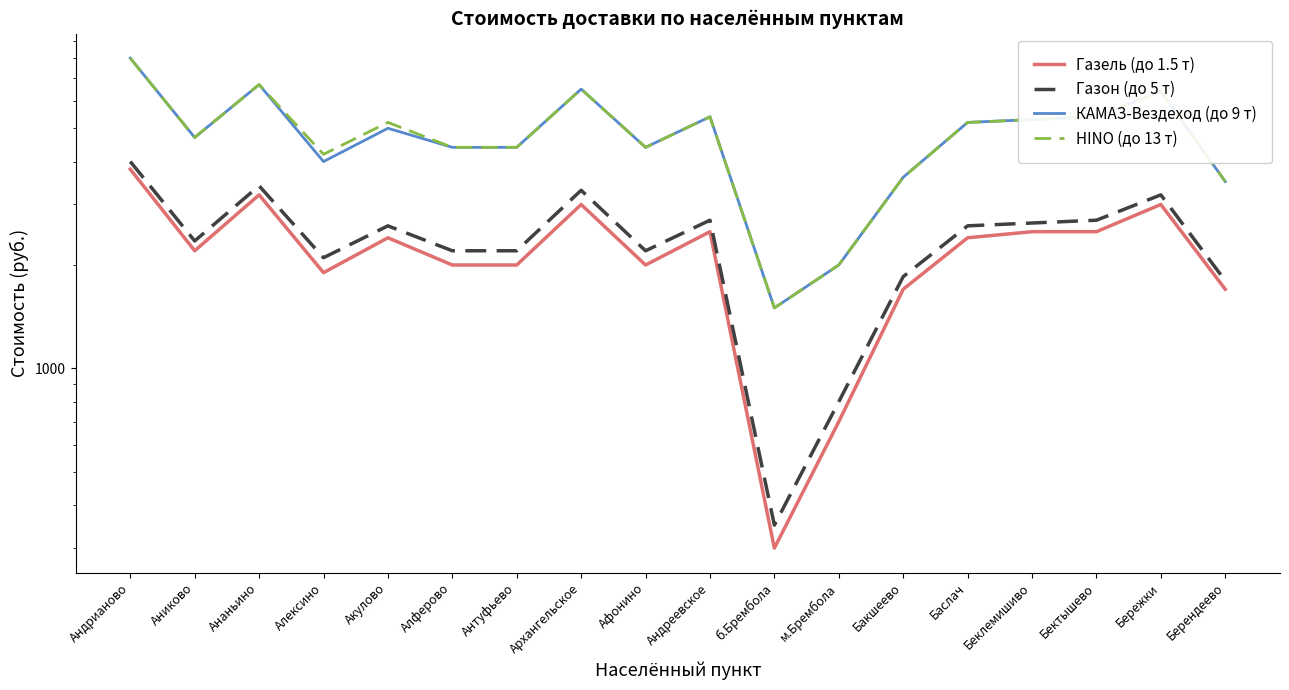

Reading right to left, what are all the values shown in this chart?

Газель (до 1.5 т): Берендеево=1700	Бережки=3000	Бектышево=2500	Беклемишиво=2500	Баслач=2400	Бакшеево=1700	м.Брембола=700	б.Брембола=300	Андреевское=2500	Афонино=2000	Архангельское=3000	Антуфьево=2000	Алферово=2000	Акулово=2400	Алексино=1900	Ананьино=3200	Аниково=2200	Андрианово=3800
Газон (до 5 т): Берендеево=1800	Бережки=3200	Бектышево=2700	Беклемишиво=2650	Баслач=2600	Бакшеево=1850	м.Брембола=800	б.Брембола=350	Андреевское=2700	Афонино=2200	Архангельское=3300	Антуфьево=2200	Алферово=2200	Акулово=2600	Алексино=2100	Ананьино=3400	Аниково=2350	Андрианово=4000
КАМАЗ-Вездеход (до 9 т): Берендеево=3500	Бережки=6400	Бектышево=5400	Беклемишиво=5300	Баслач=5200	Бакшеево=3600	м.Брембола=2000	б.Брембола=1500	Андреевское=5400	Афонино=4400	Архангельское=6500	Антуфьево=4400	Алферово=4400	Акулово=5000	Алексино=4000	Ананьино=6700	Аниково=4700	Андрианово=8000
HINO (до 13 т): Берендеево=3500	Бережки=6400	Бектышево=5400	Беклемишиво=5300	Баслач=5200	Бакшеево=3600	м.Брембола=2000	б.Брембола=1500	Андреевское=5400	Афонино=4400	Архангельское=6500	Антуфьево=4400	Алферово=4400	Акулово=5200	Алексино=4200	Ананьино=6700	Аниково=4700	Андрианово=8000